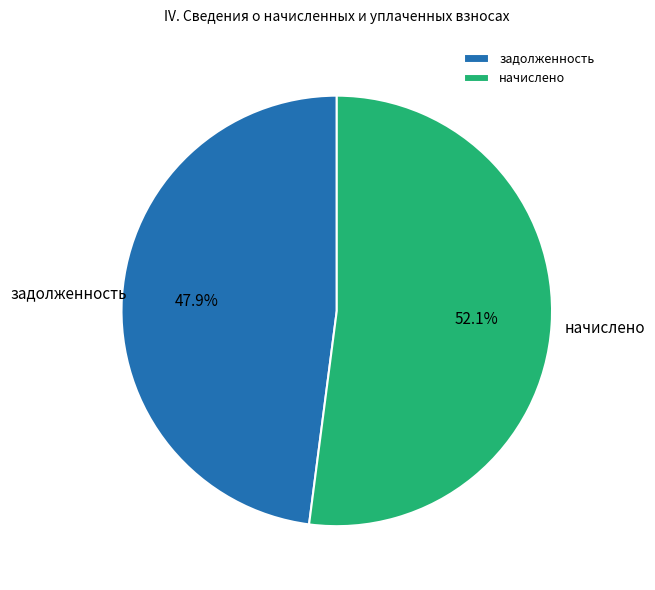

To the nearest percent, what is the average slice percentage?

50%